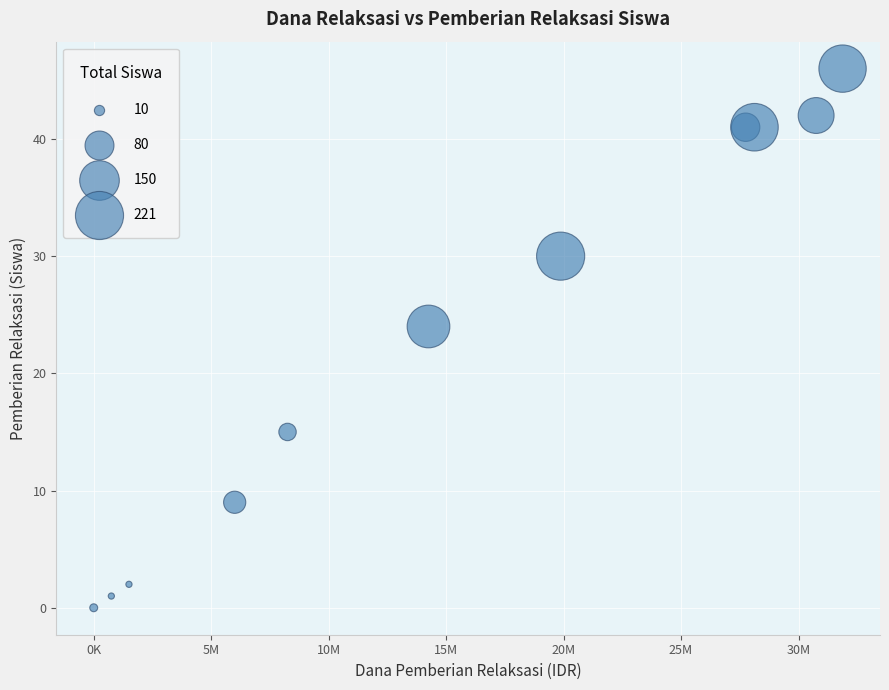

What Y value in the scatter plot is closest to 23?

24